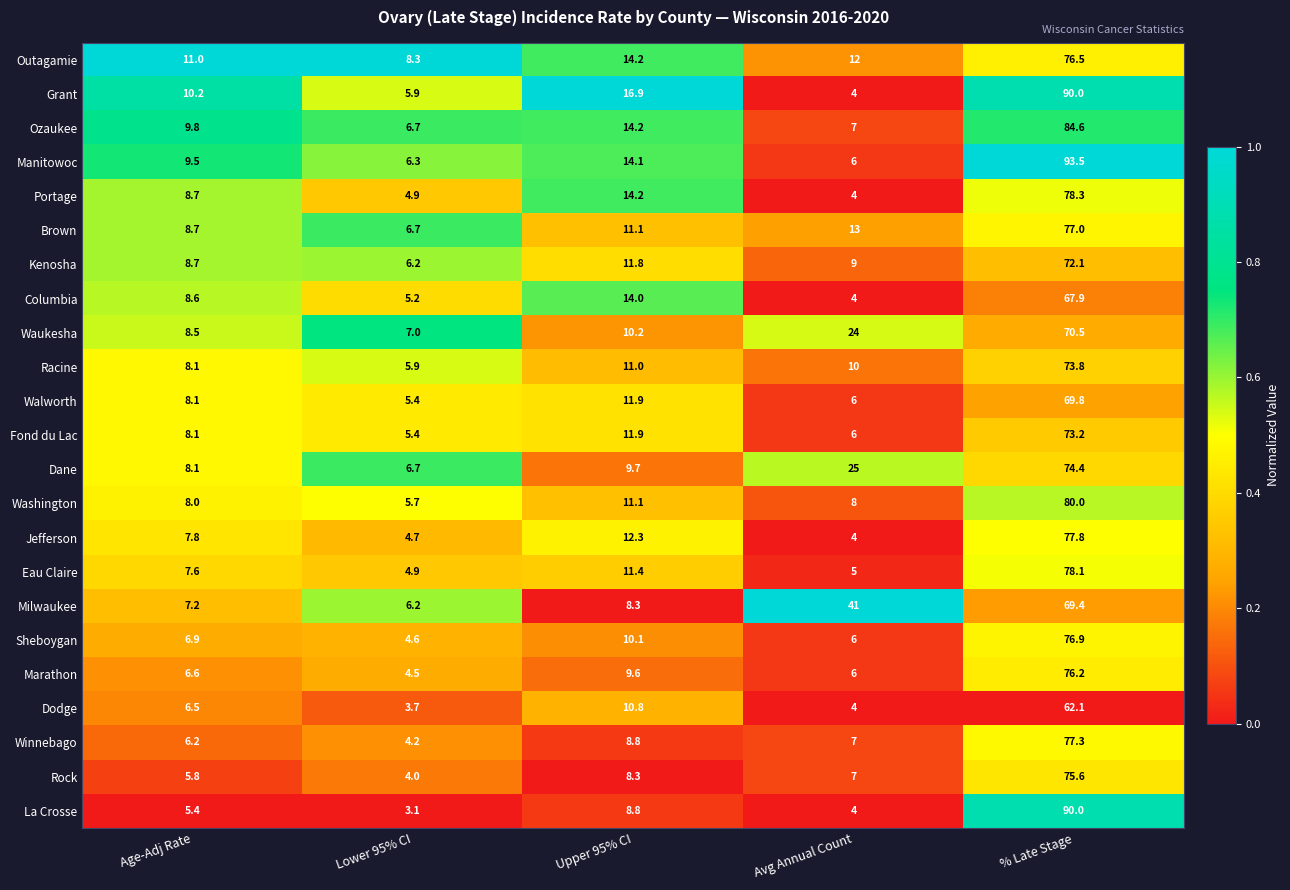

What is the minimum value shown in the chart?

3.1